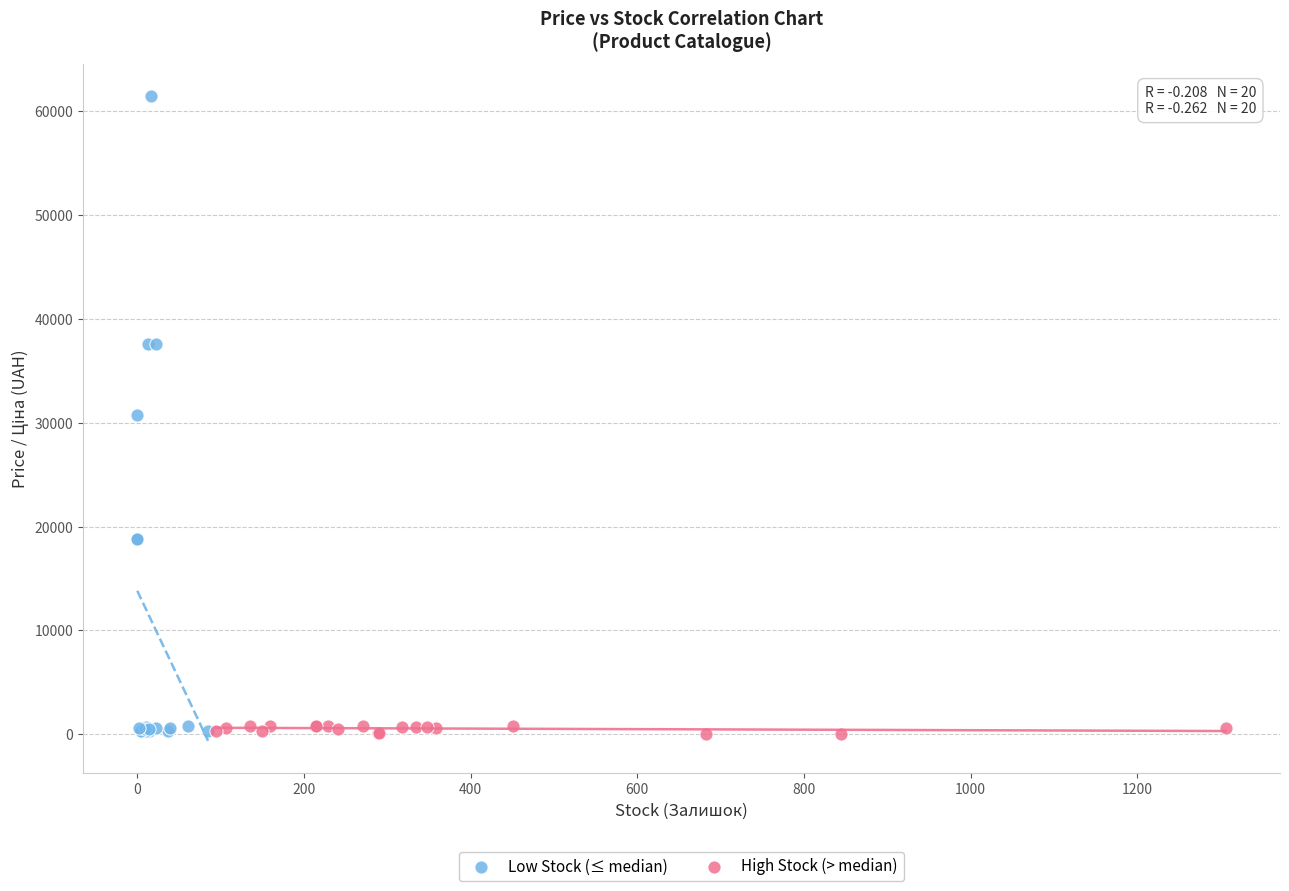

Which series has the widest spread of Y values?

Low Stock (≤ median)